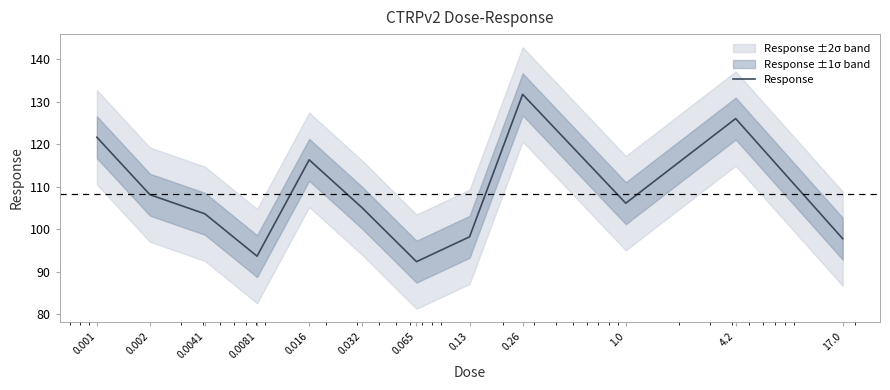

How many data points are less than 106?

6